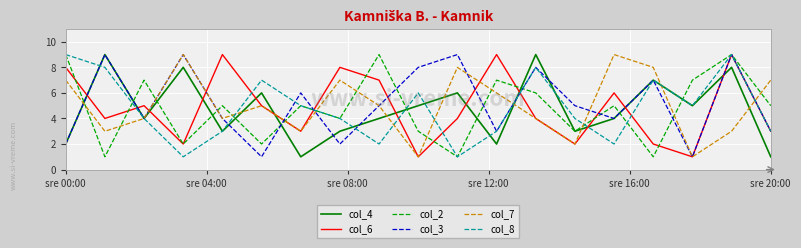

What are all the series names shown in the legend?

col_4, col_6, col_2, col_3, col_7, col_8